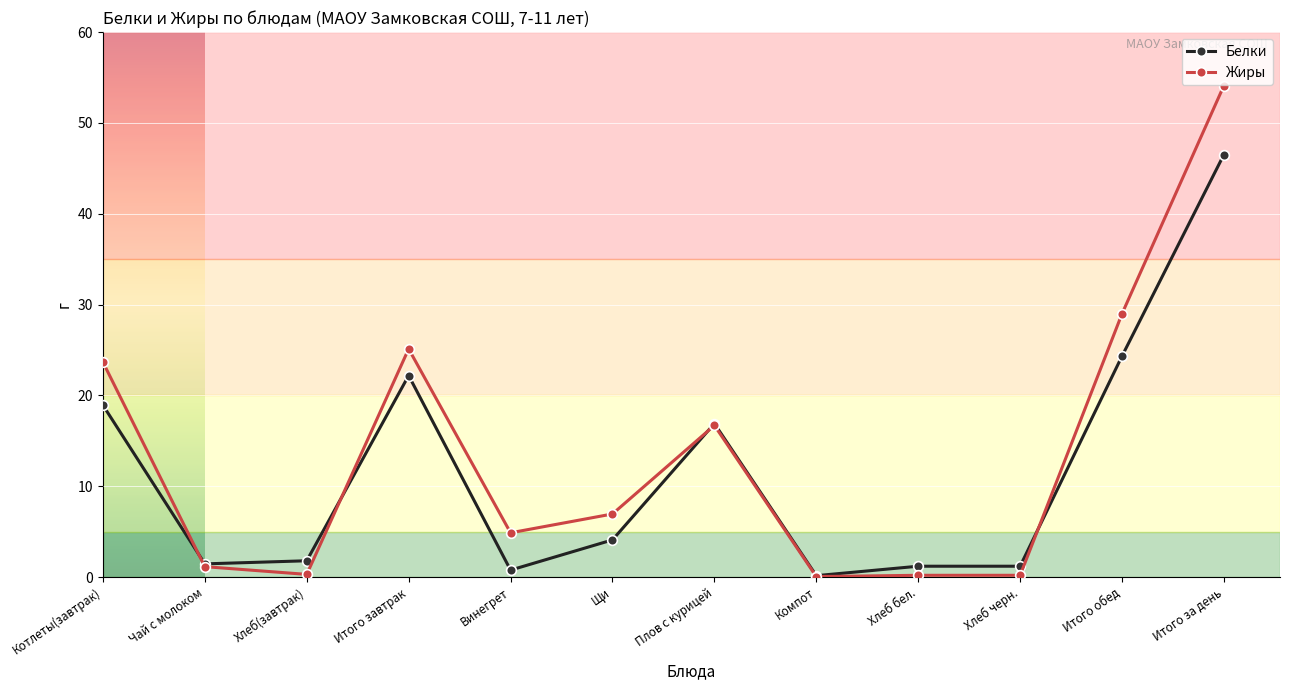

At which category does Белки reach its first local peak?

Итого завтрак